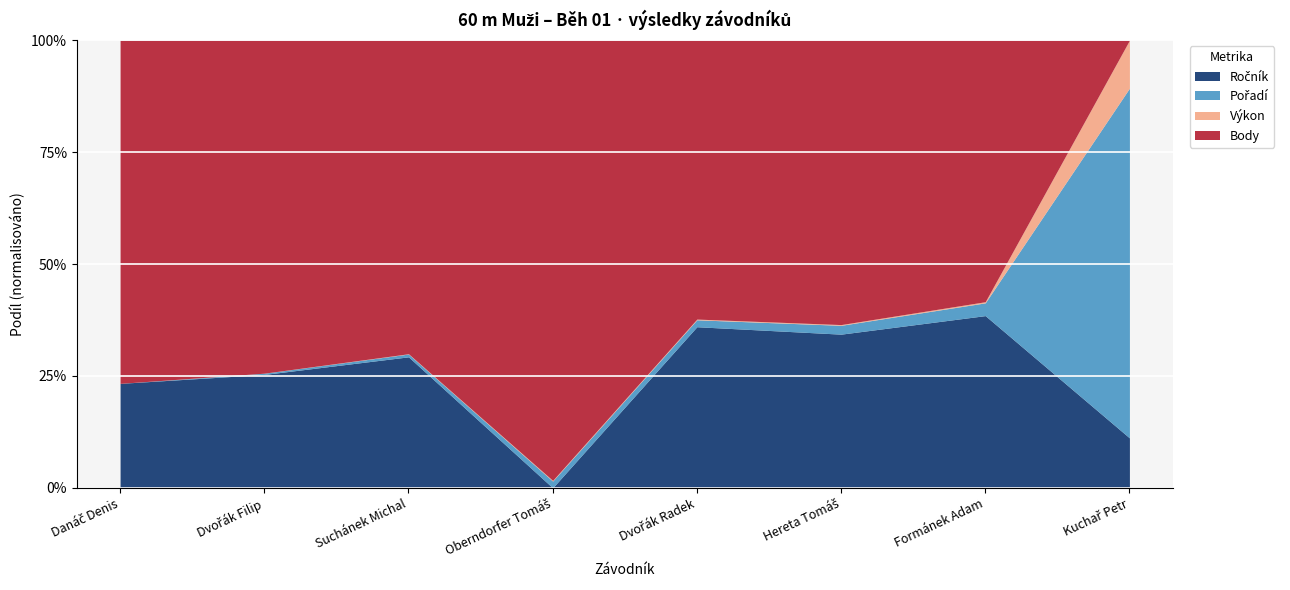

What is the value of the Výkon point at the 8th from the left?

8.2